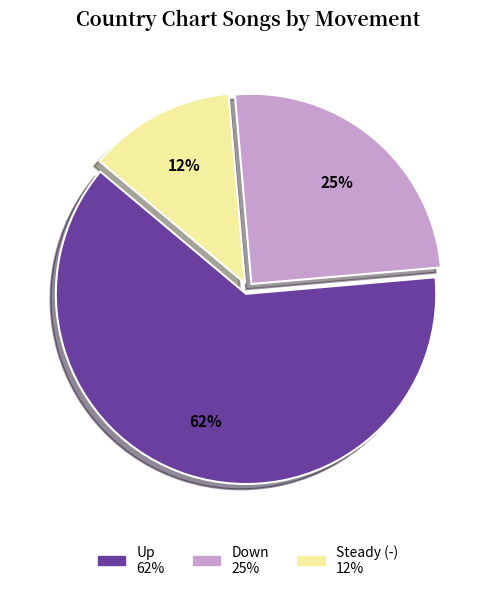

To the nearest percent, what is the average slice percentage?

33%